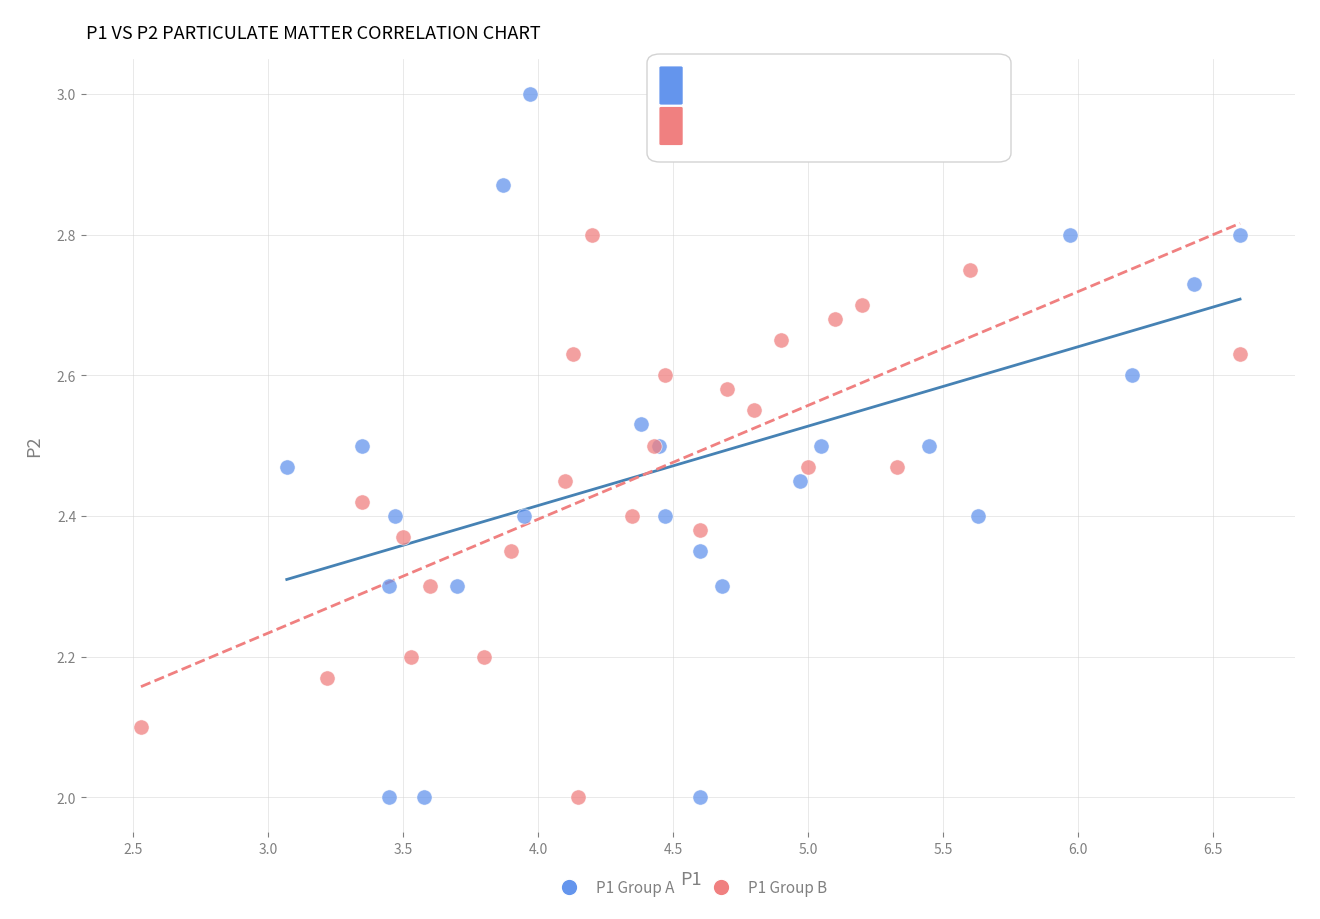

Which series contains the highest Y value?

P1 Group A